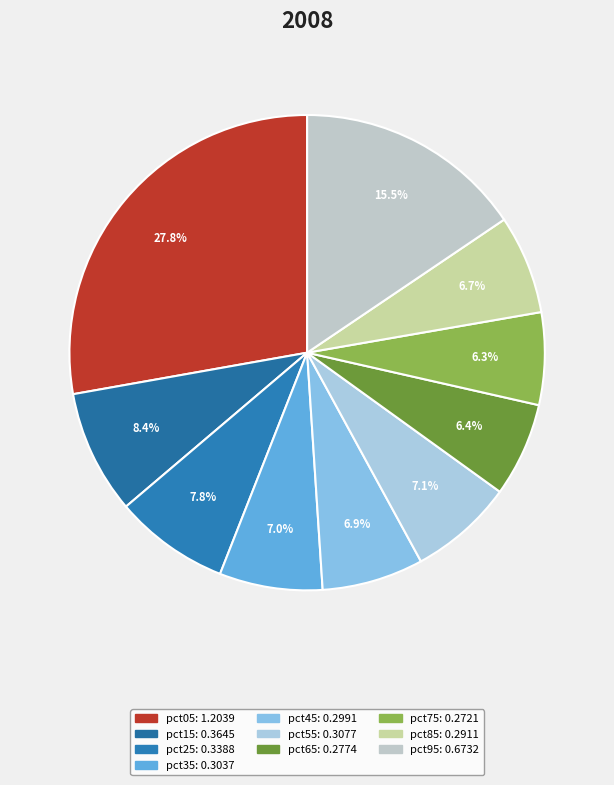

What percentage is the pct65 slice, to the nearest percent?

6%